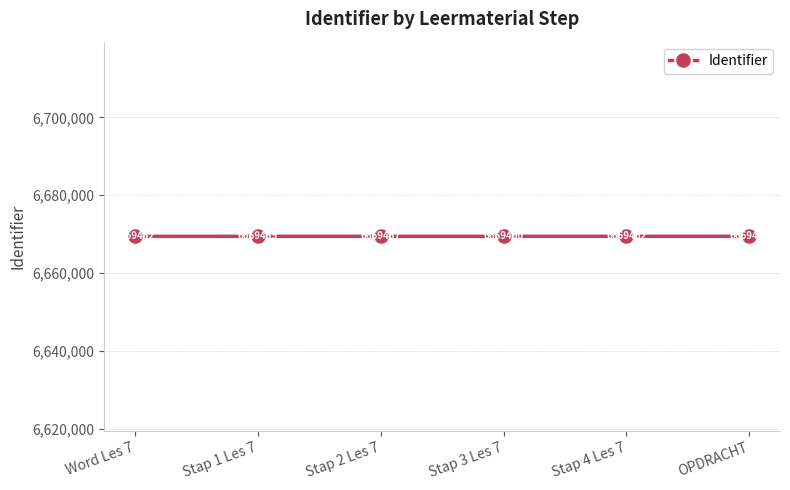

Count the values in the range 6669455 to 6669462.

4